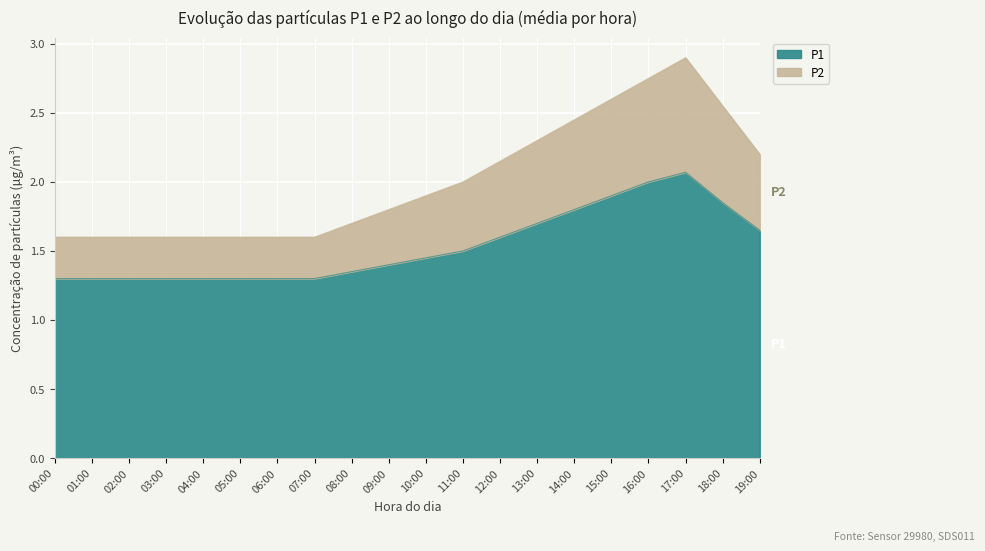

The value of P1 at 05:00 is 0.4. True or false?

False